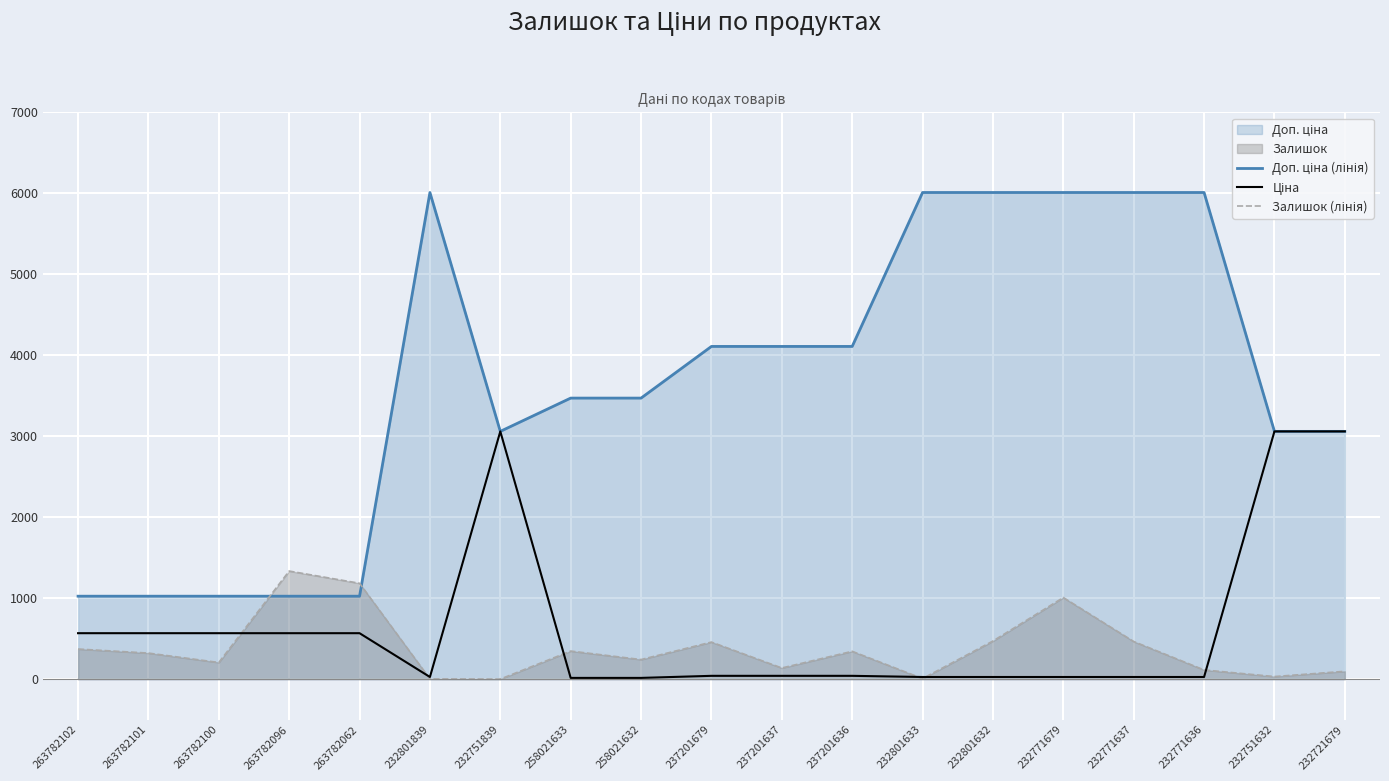

How many lines are shown in the chart?

3